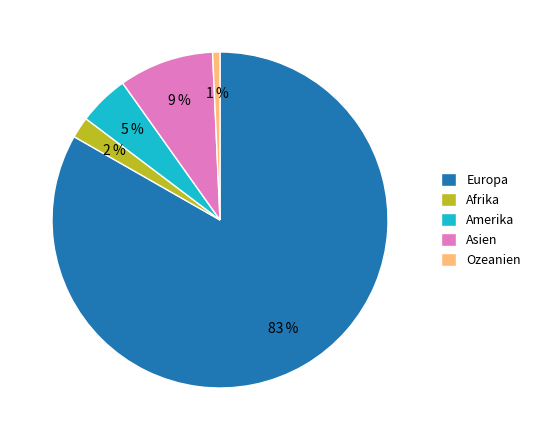

The Amerika slice represents 5% of the pie. True or false?

True